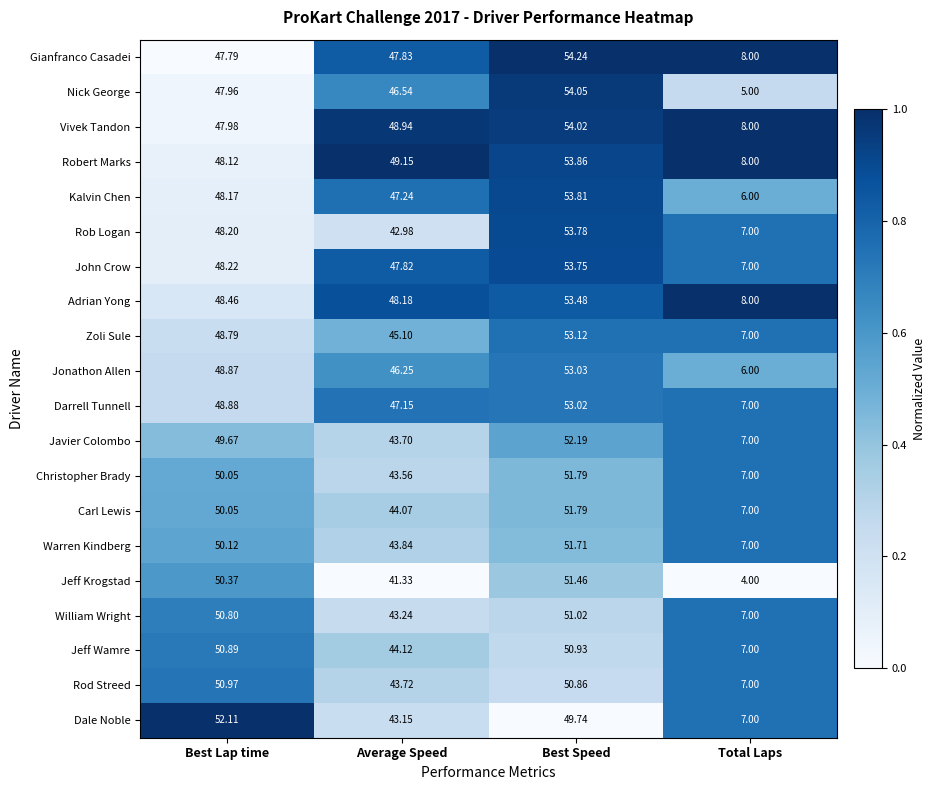

Which series has the largest total across all categories?

Robert Marks